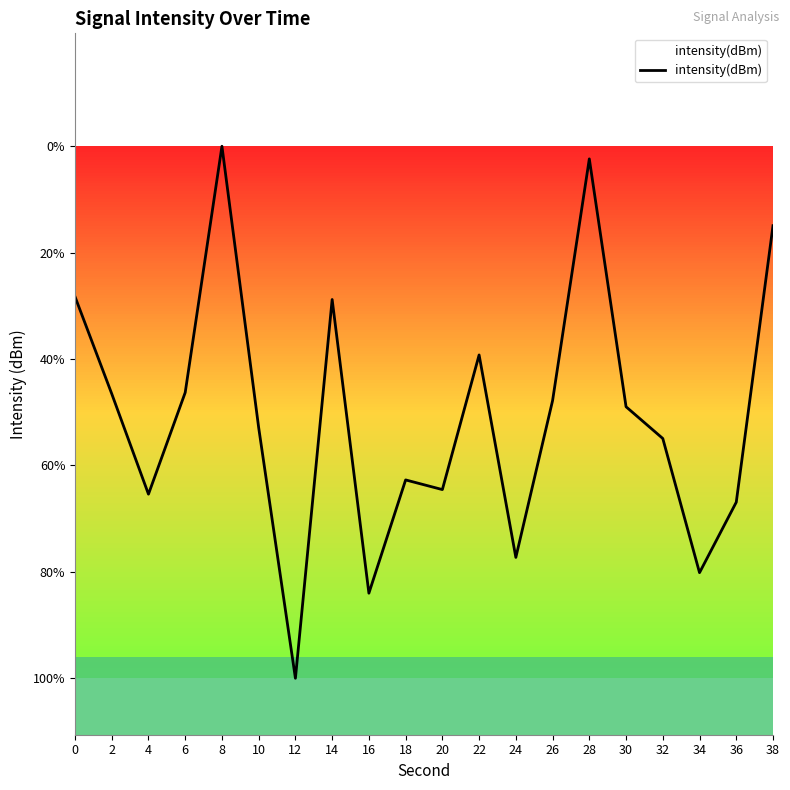

How many interior local valleys (lower than both neighbors) does the data have?

6